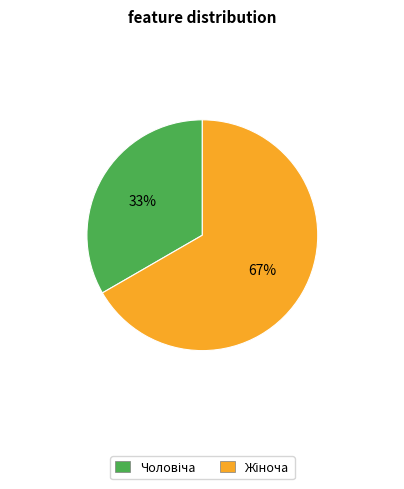

Does any single category account for the majority?

Yes